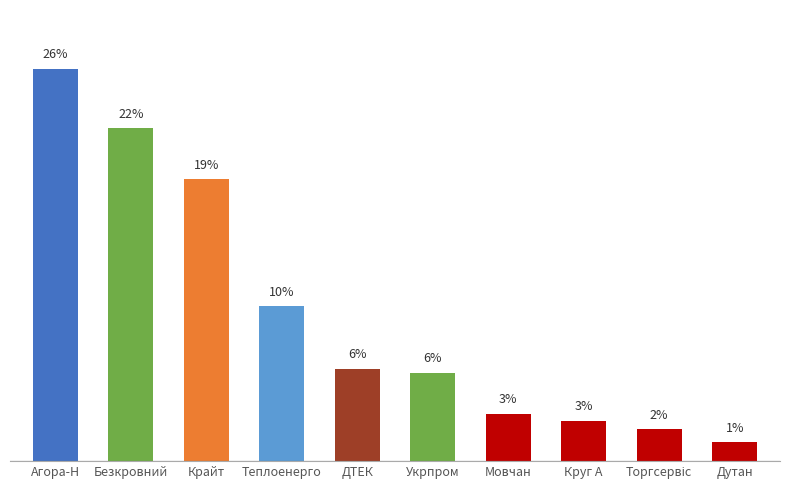

Does the chart contain any negative values?

No